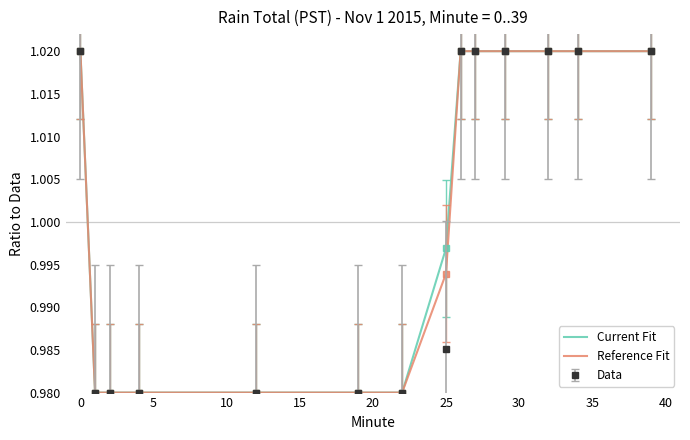

True or false: Current Fit and Reference Fit intersect in this chart.

False